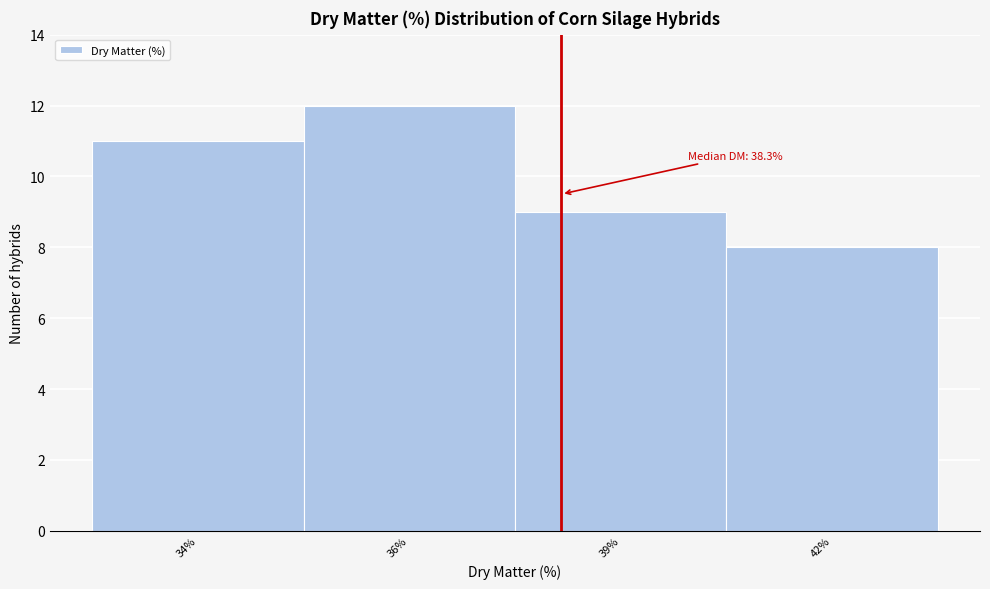

Reading left to right, extract all data points from this chart.

11	12	9	8